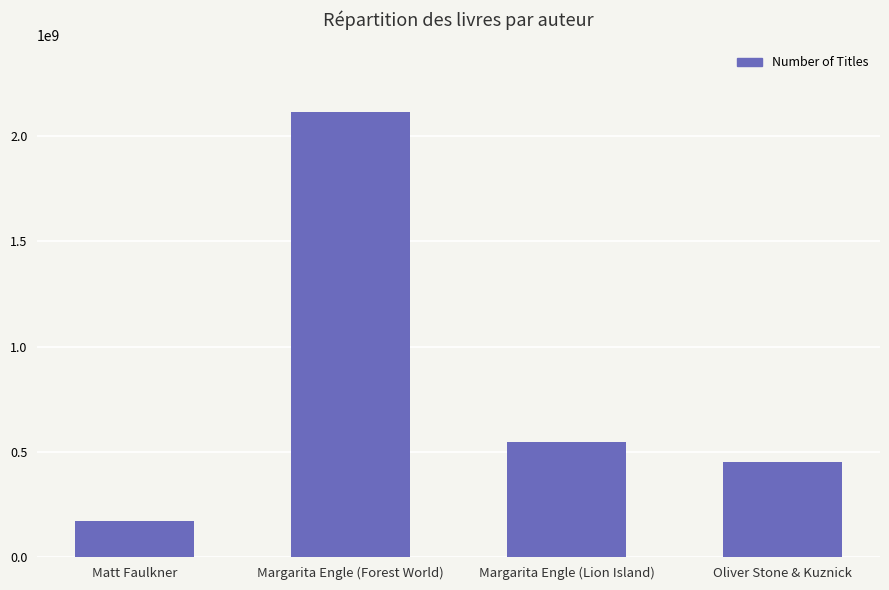

Which has a higher value, Margarita Engle (Forest World) or Oliver Stone & Kuznick?

Margarita Engle (Forest World)